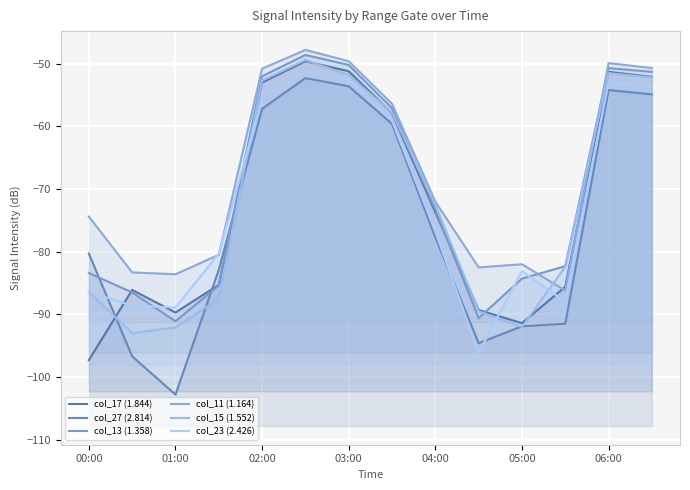

How many data points in col_11 (1.164) are above -72?

6